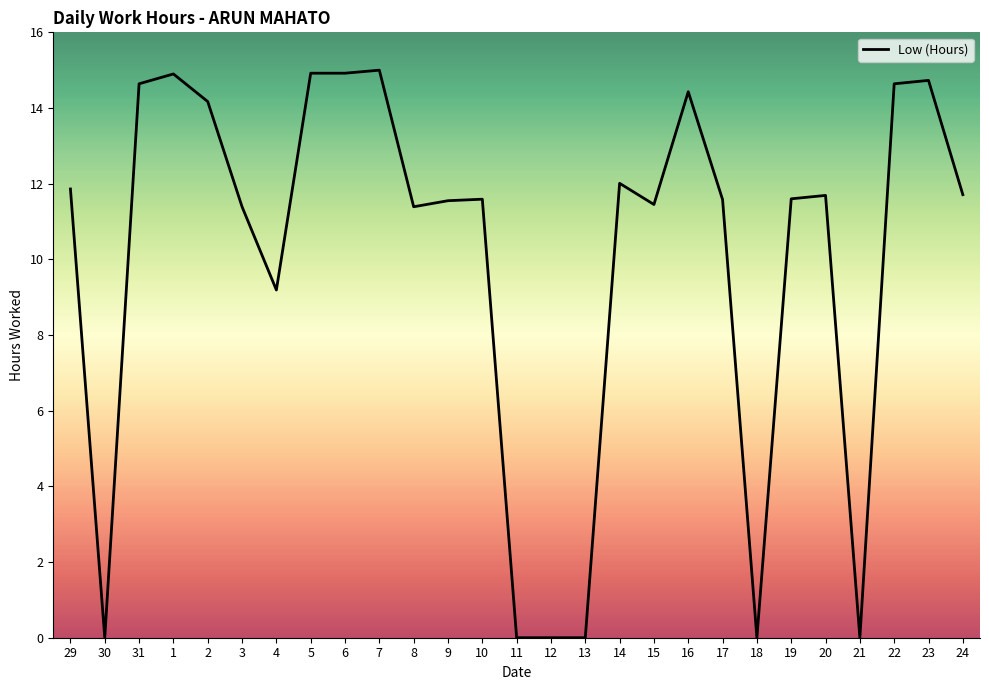

Which has a higher value, 22 or 1?

1